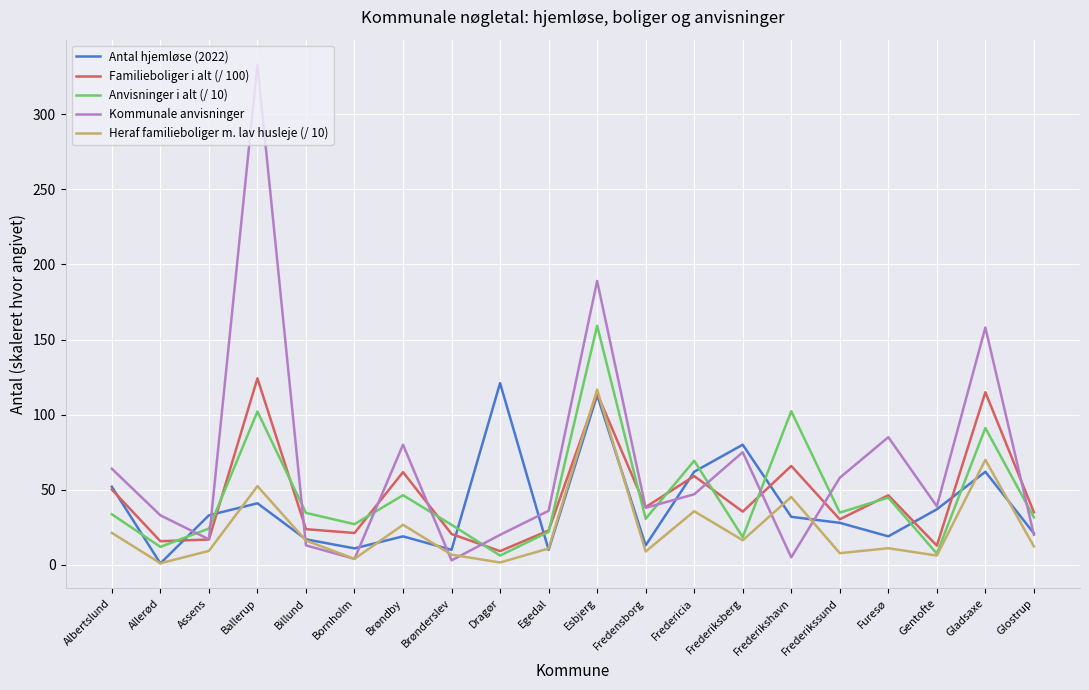

True or false: Familieboliger i alt (/ 100) has a value of 59.1 at Fredericia.

True